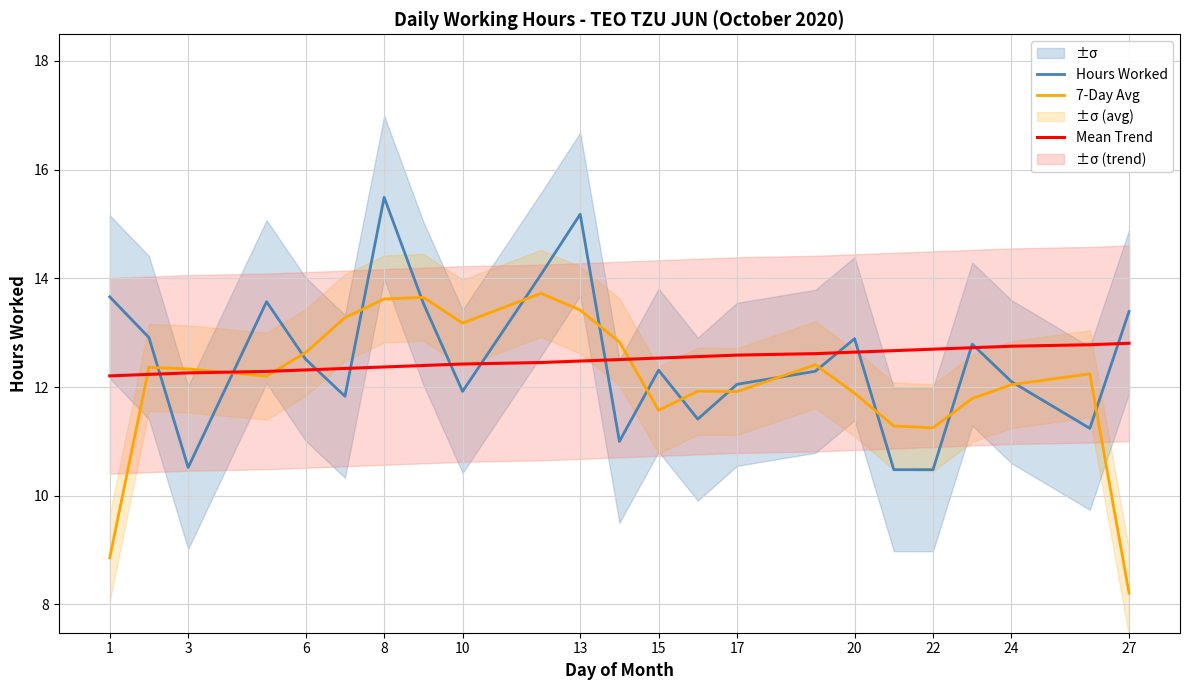

What is the difference between the second highest and second lowest values in the Hours Worked series?

4.7